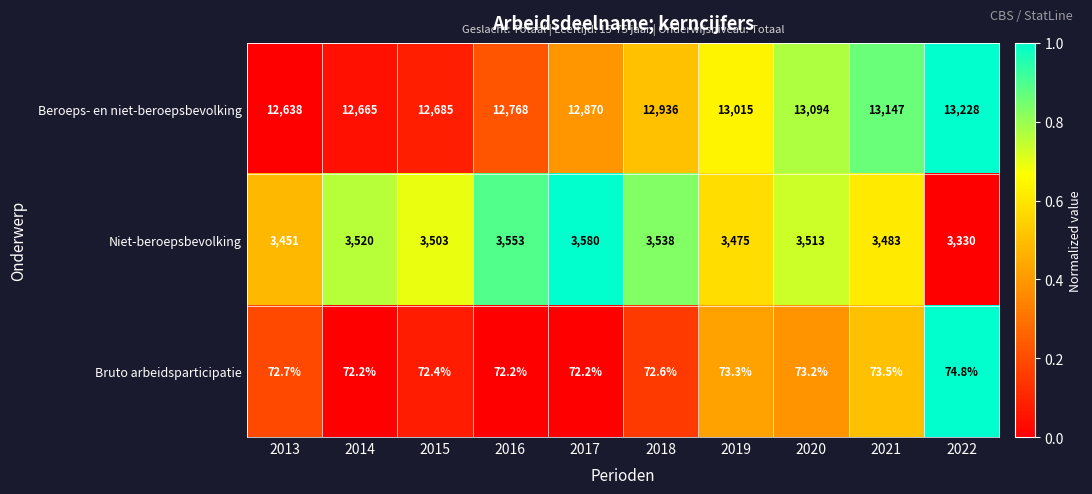

Which series has the widest spread of values?

Beroeps- en niet-beroepsbevolking